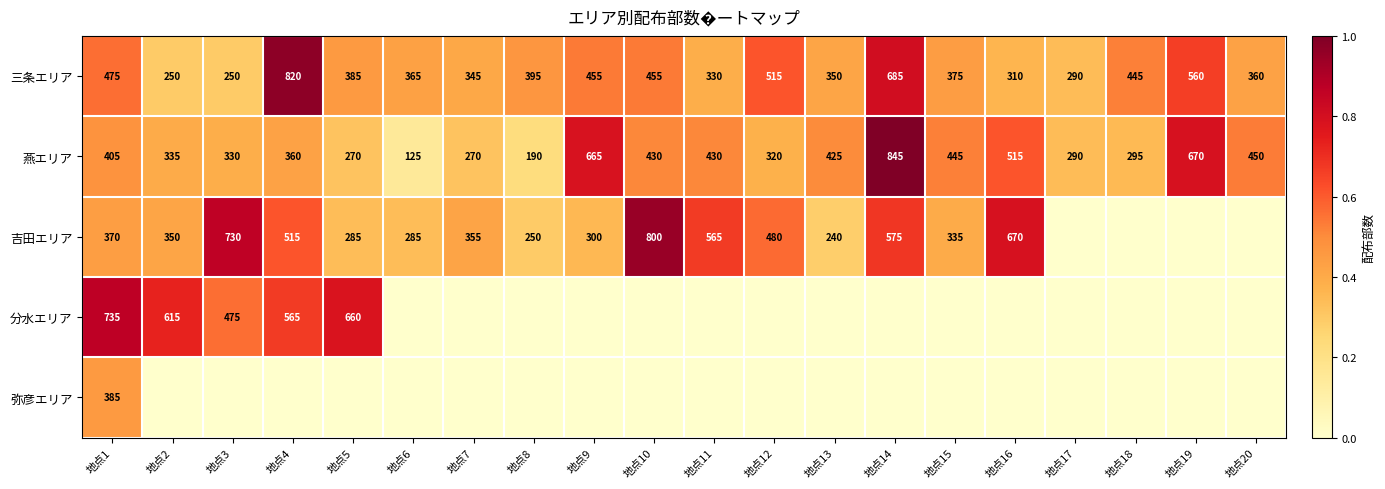

Which category has the lowest value across all series?

地点17